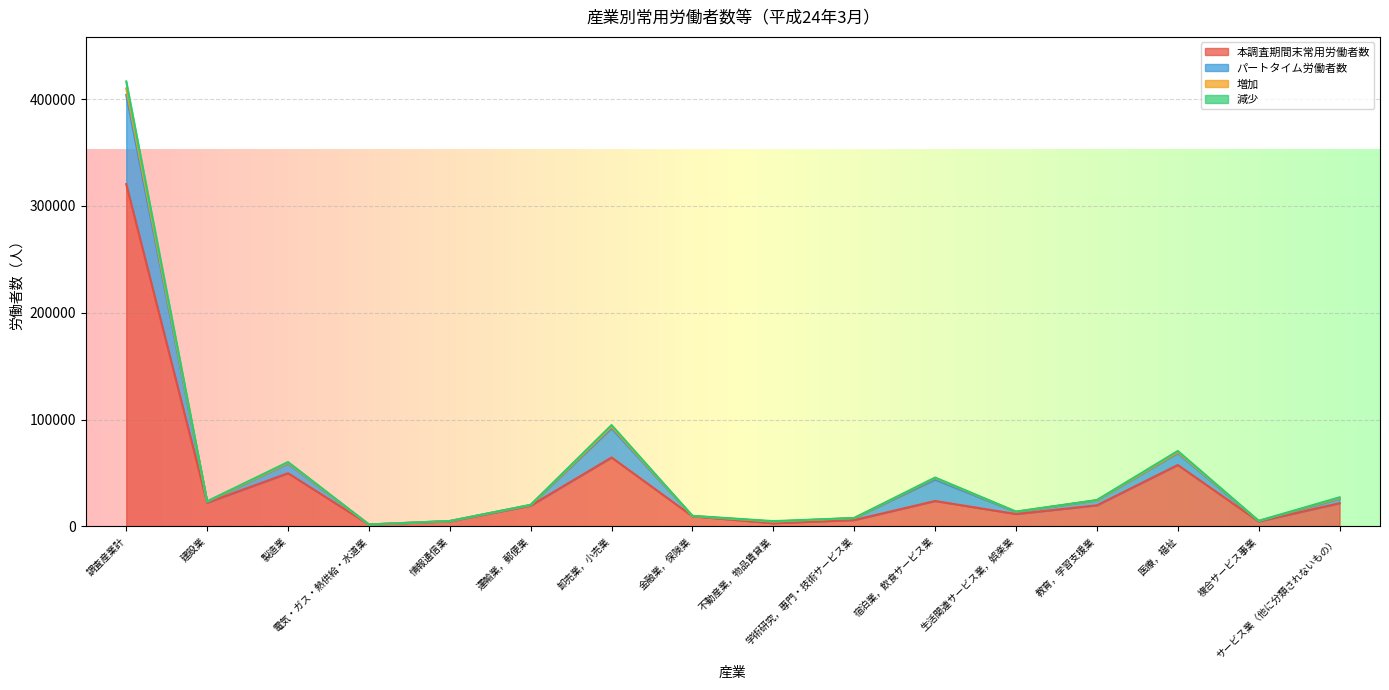

How many values in the 本調査期間末常用労働者数 series are below 19784?

8